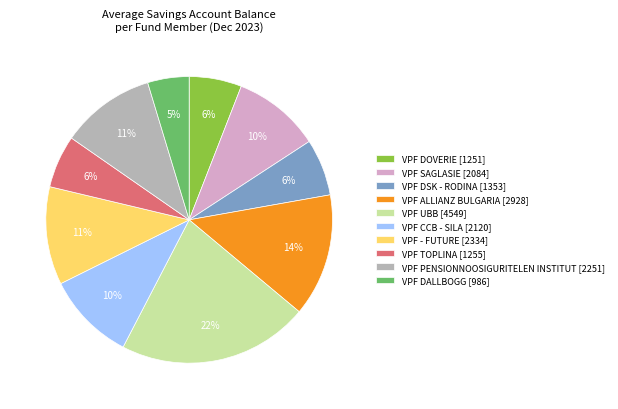

To the nearest percent, what is the average slice percentage?

10%